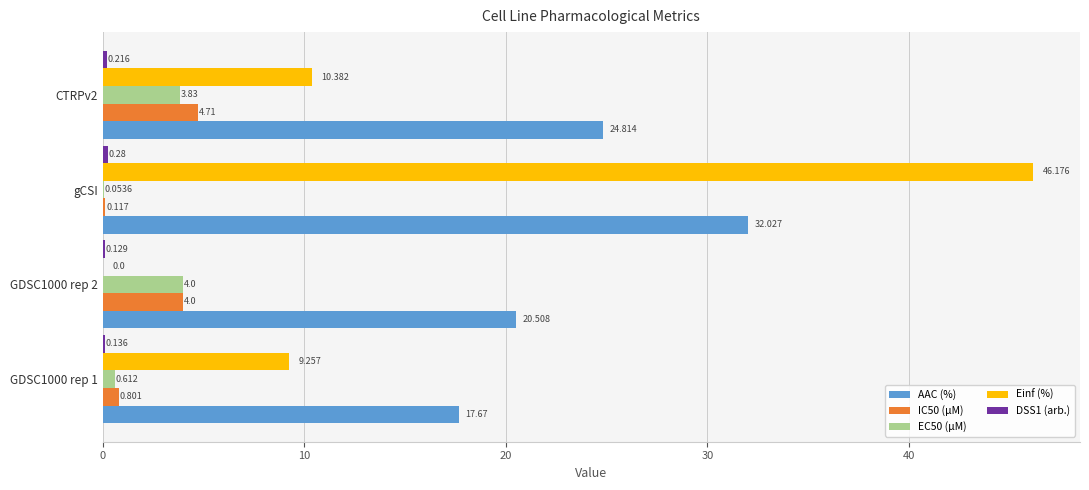

At which category does the chart reach its peak across all series?

gCSI